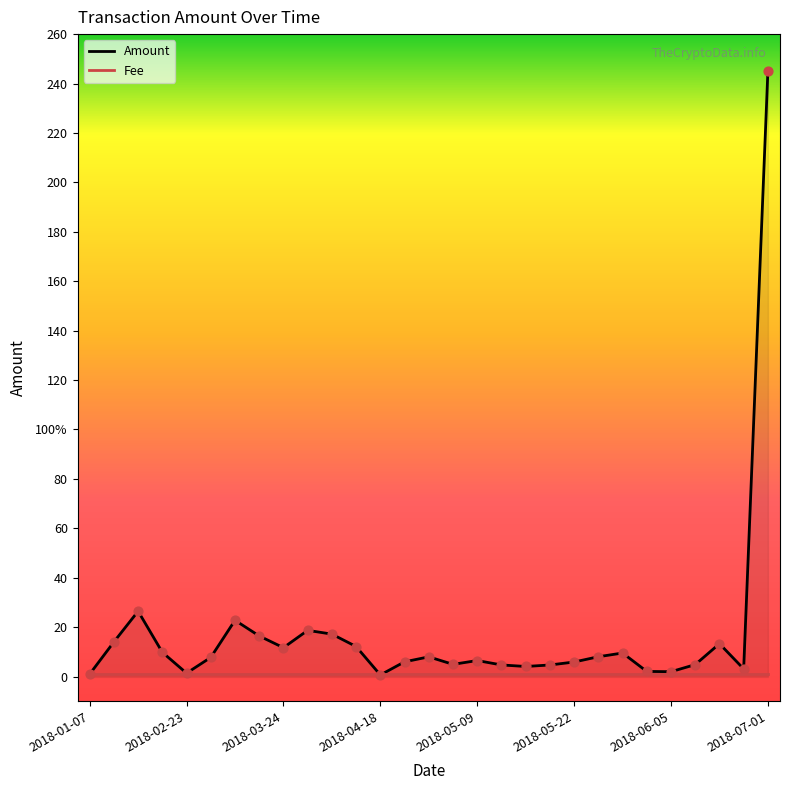

Approximately how many times larger is the value at 2018-03-24 compared to 2018-05-19?

2.5